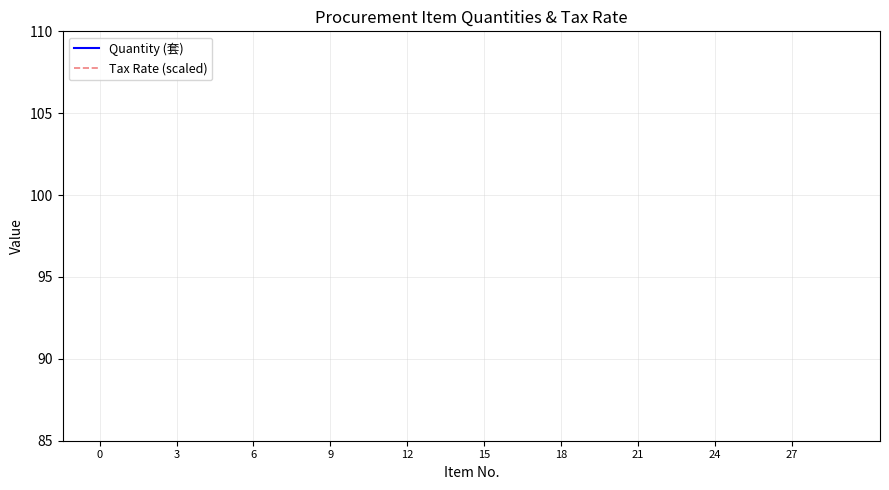

True or false: Quantity (套) has more than 0 points higher than both neighbors.

False